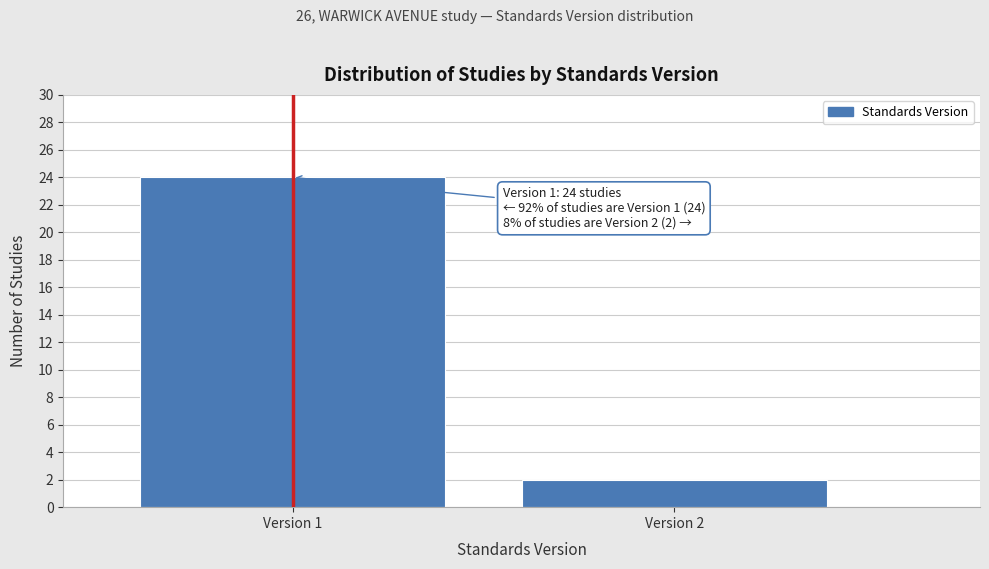

Reading right to left, extract all data points from this chart.

2	24